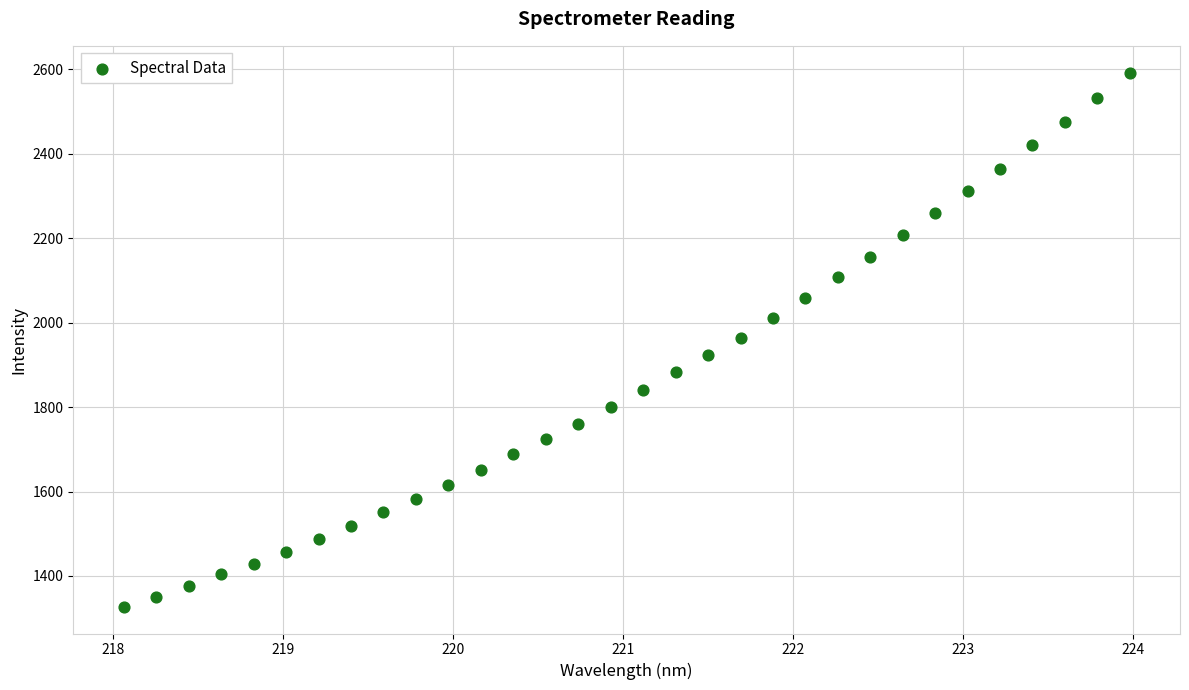

What is the range of X values (max minus min)?

5.9